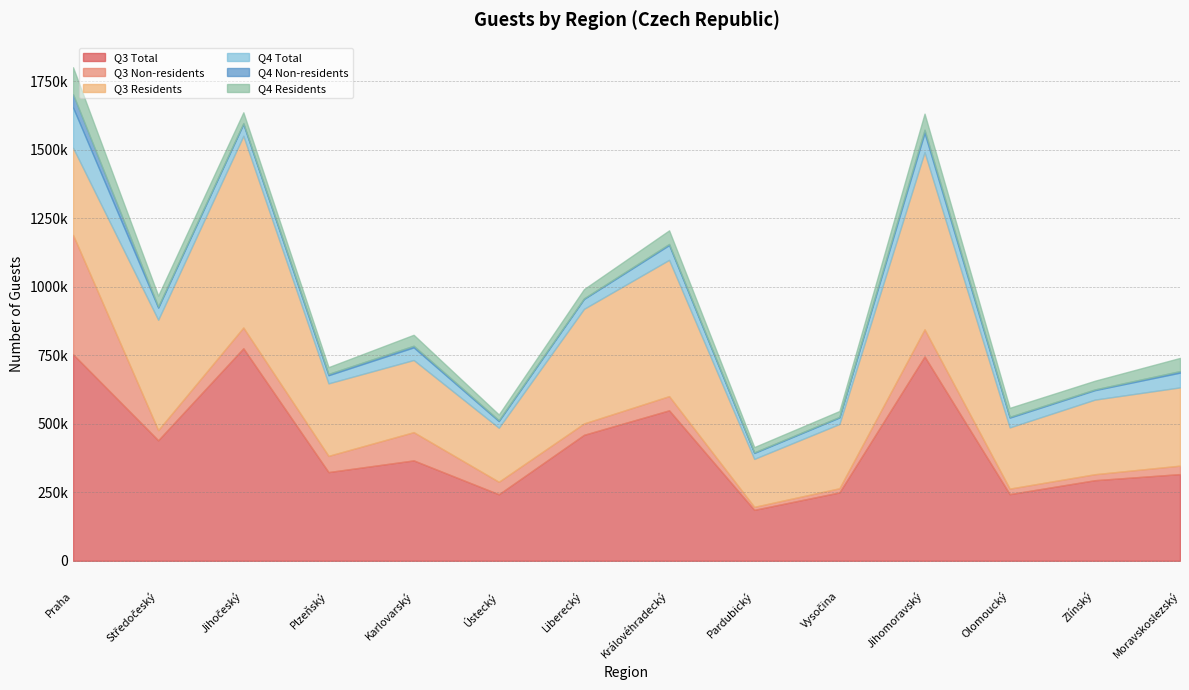

Which series changed the most between Ústecký and Vysočina?

Q3 Residents